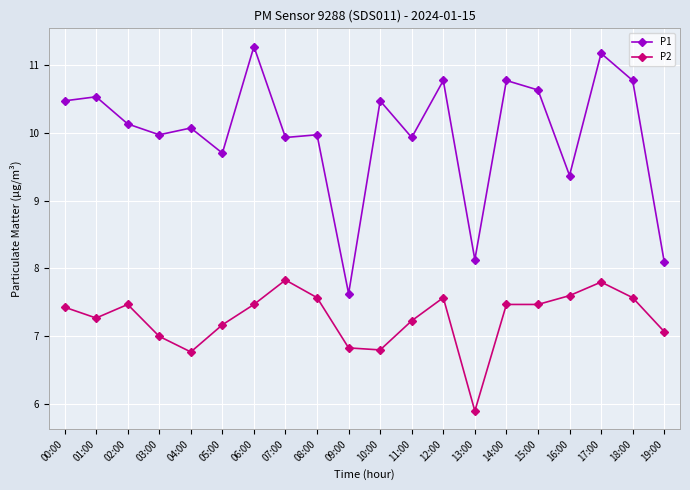

What is the difference between the maximum and minimum values in the P1 series?

3.6